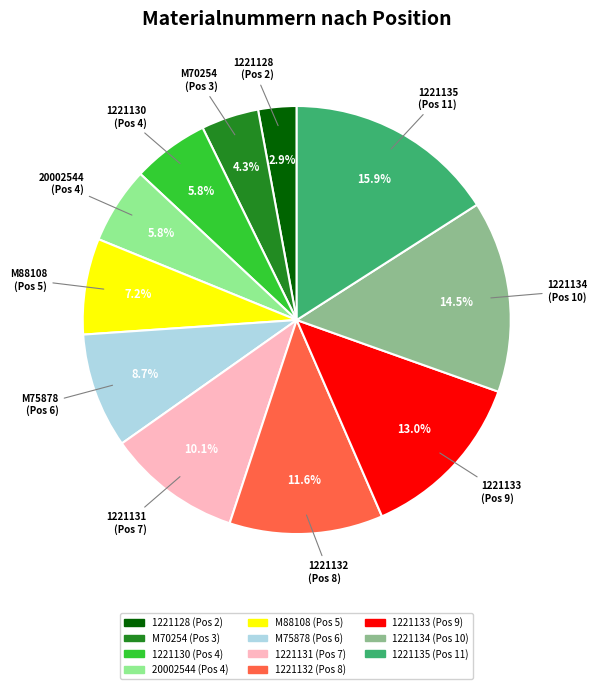

To the nearest percent, what percentage of the pie is 1221132?

12%